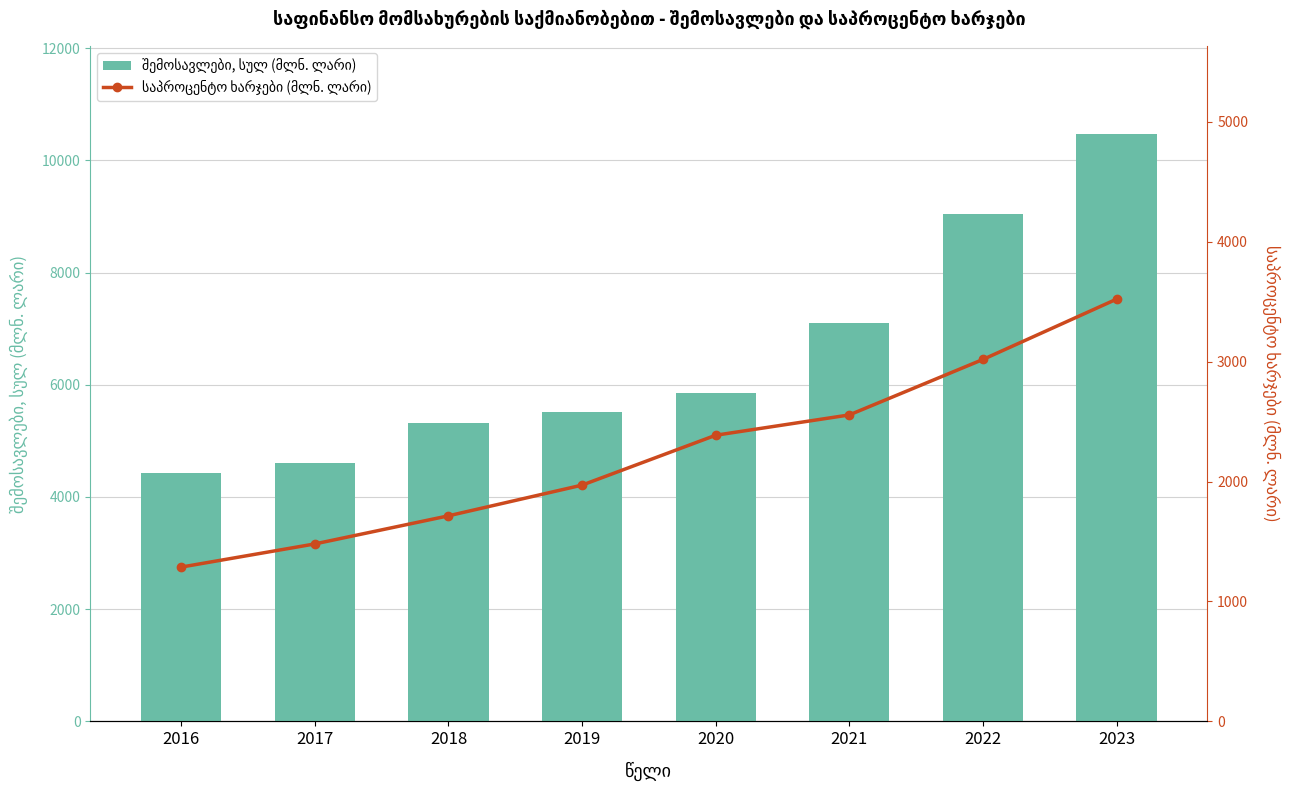

Which series has the largest total across all categories?

შემოსავლები, სულ (მლნ. ლარი)